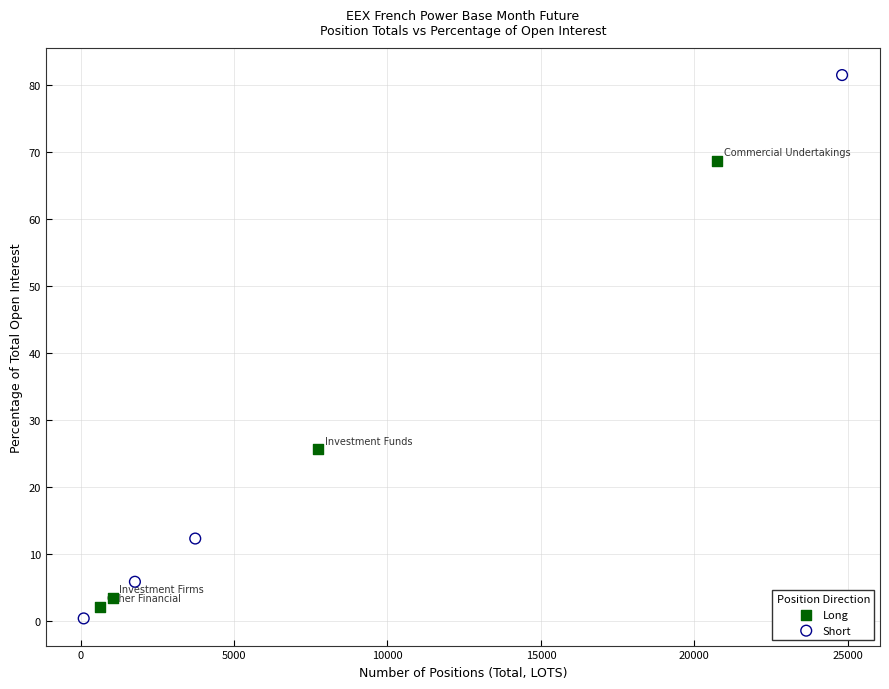

Which series contains the highest Y value?

Short